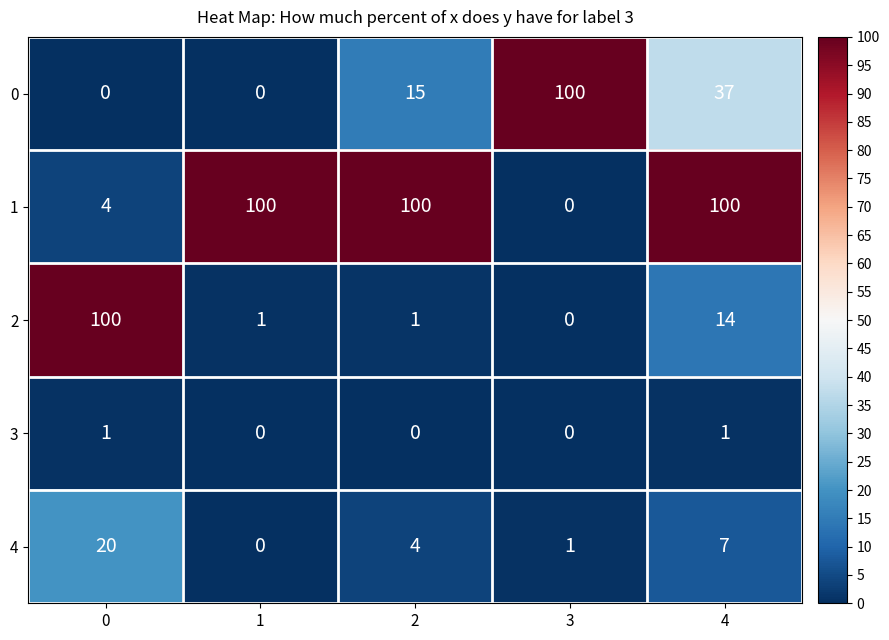

Is it true that 1 equals 100 at 4?

True